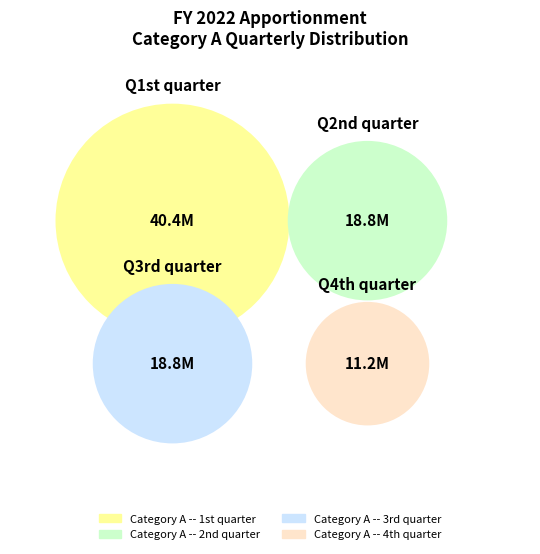

Rank the categories by value from lowest to highest.

Category A -- 4th quarter, Category A -- 2nd quarter, Category A -- 3rd quarter, Category A -- 1st quarter